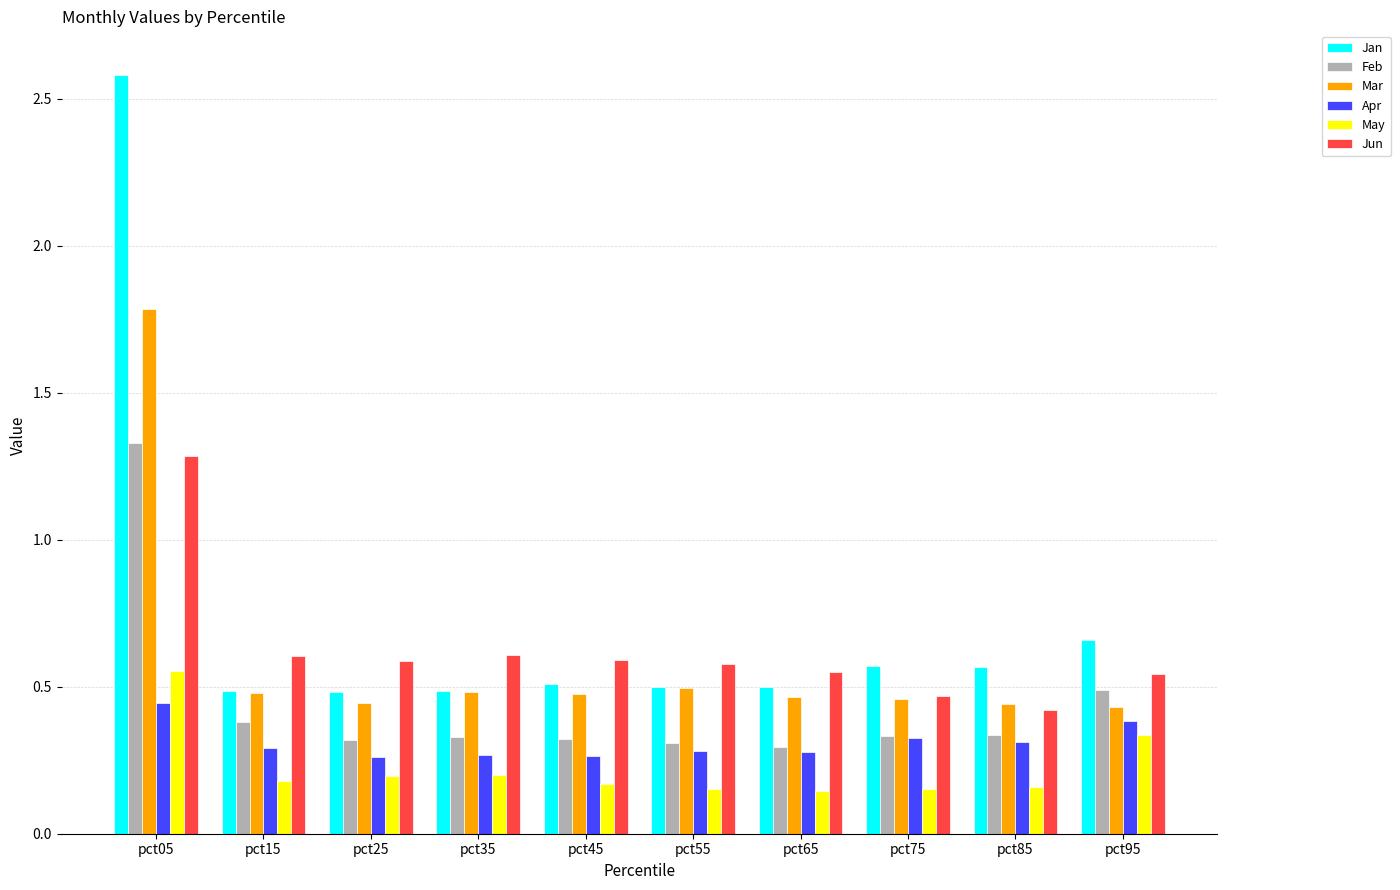

Between pct15 and pct85, which series saw the biggest shift?

Jun